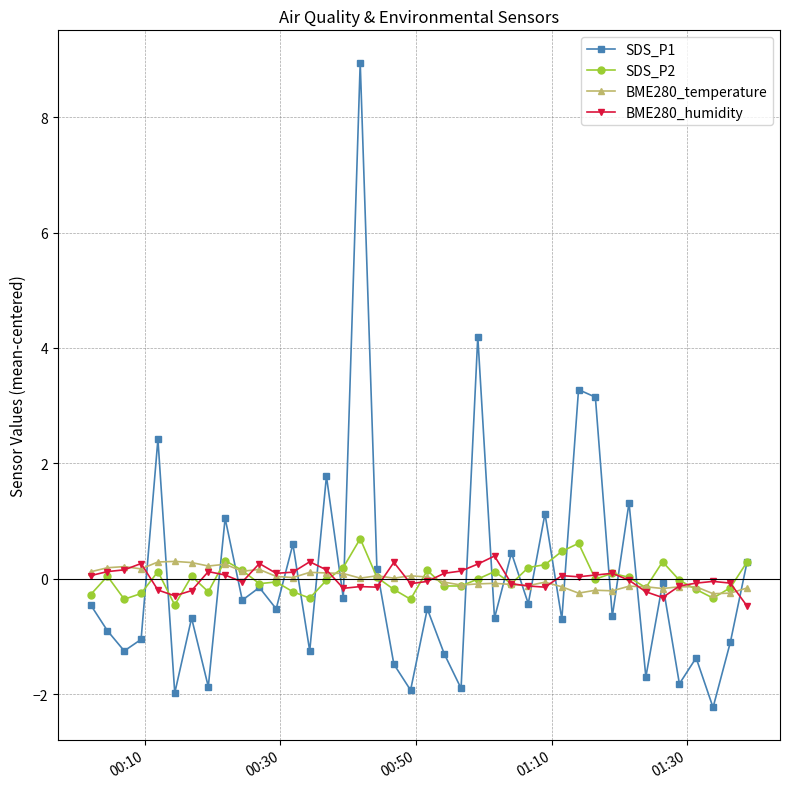

True or false: BME280_humidity and SDS_P1 intersect in this chart.

True